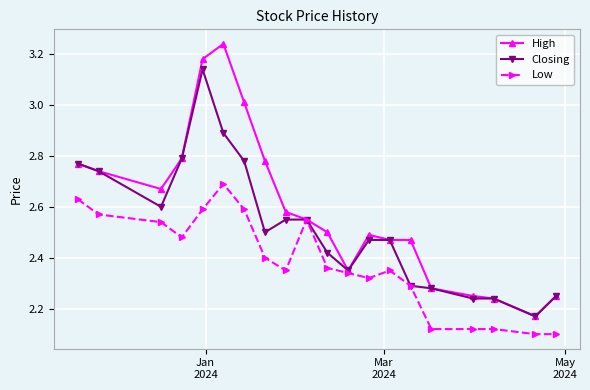

List the series in order of their peak value, lowest first.

Low, Closing, High